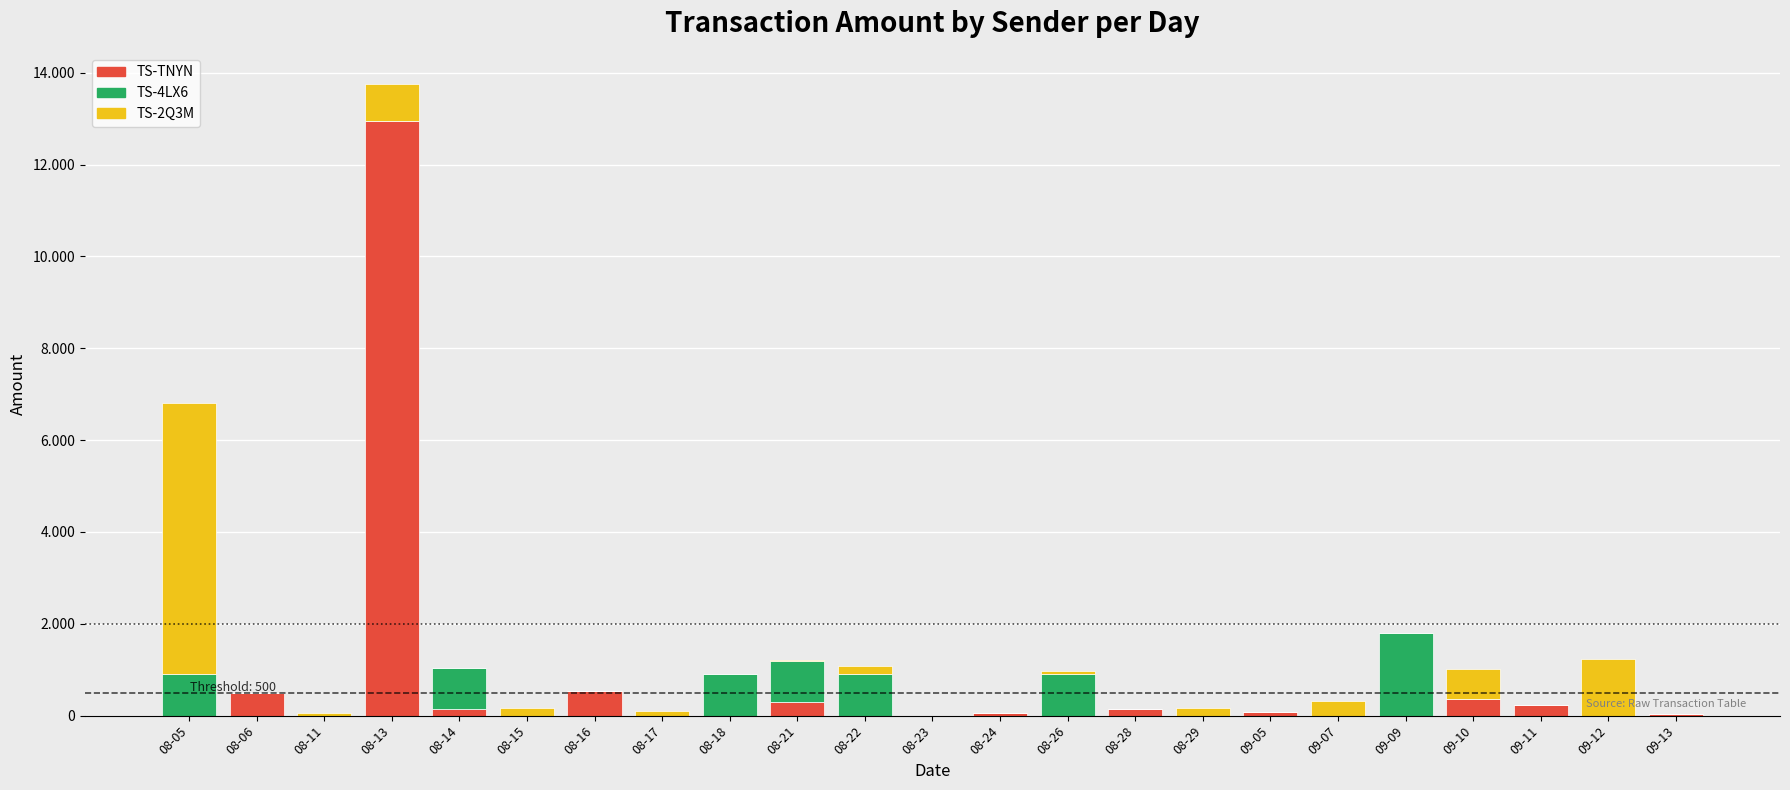

Are the bars horizontal?

No